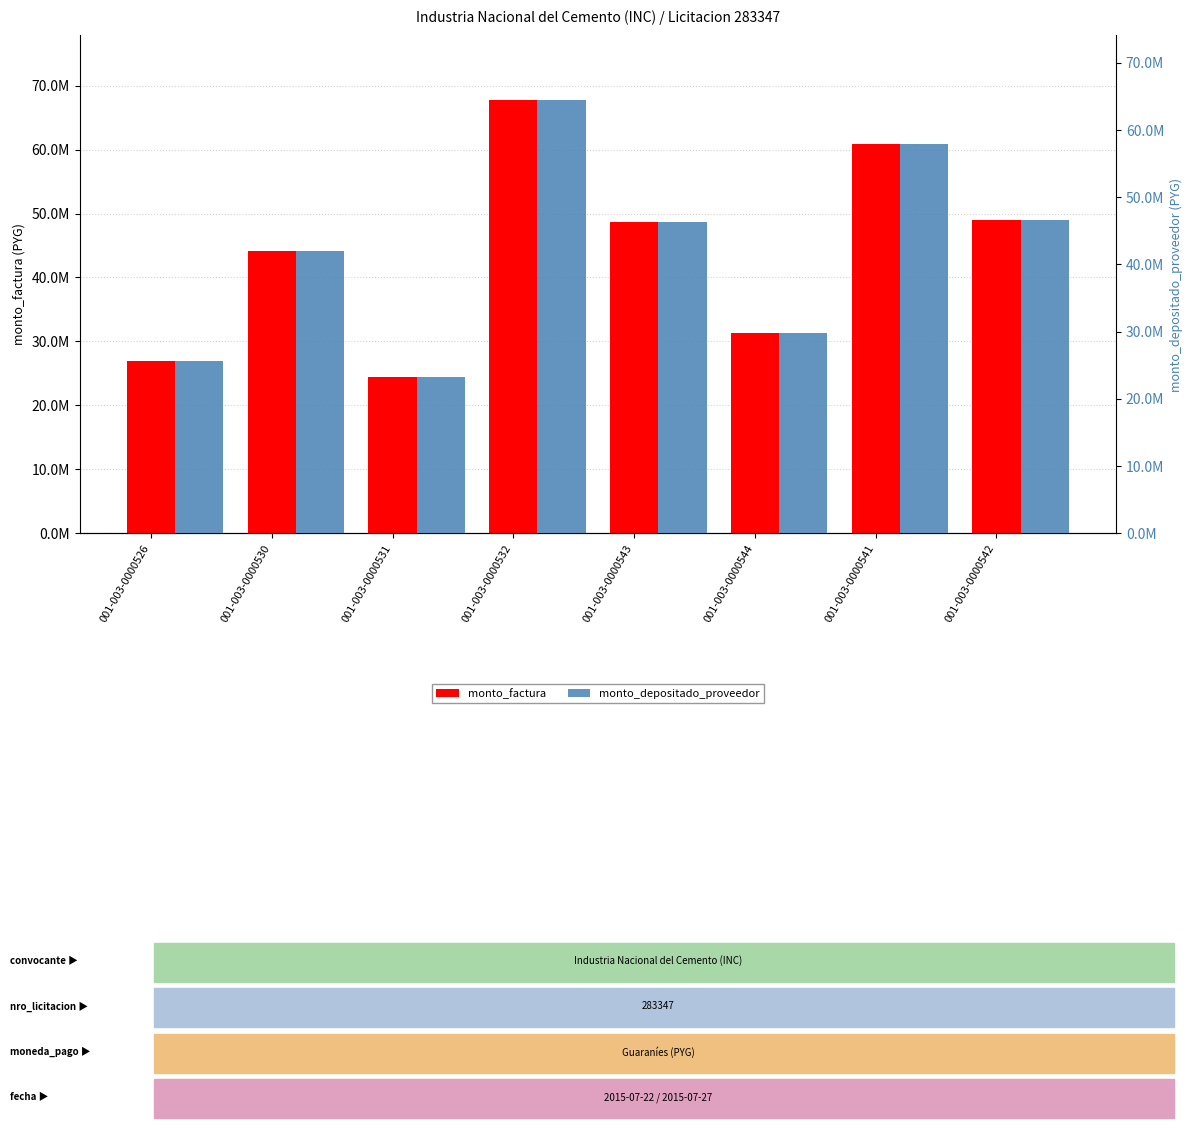

Does the chart contain any negative values?

No